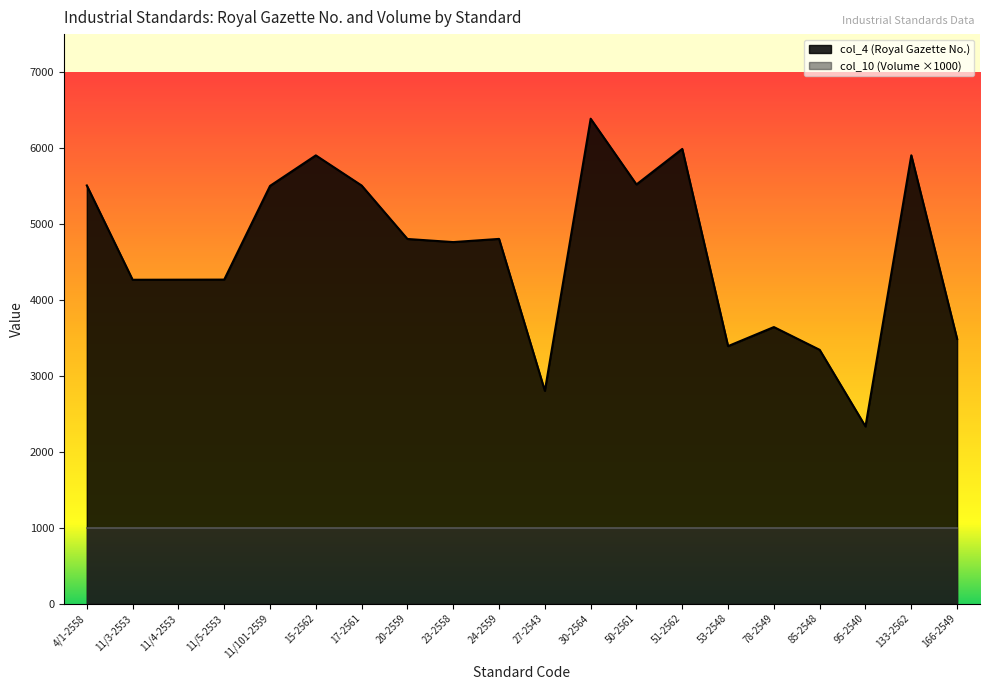

What is the difference between the values at 166-2549 and 24-2559?

1316